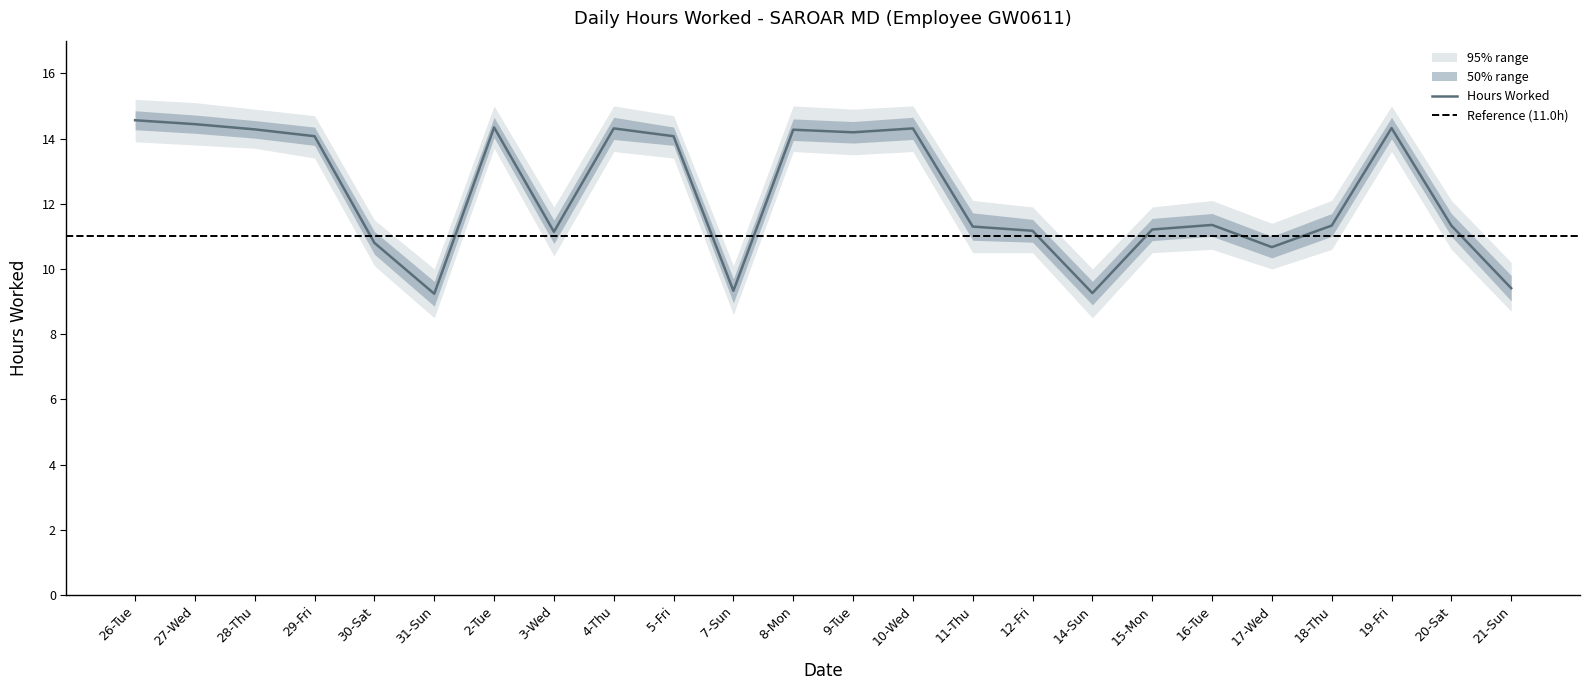

At which label does upper_50 reach its peak?

26-Tue